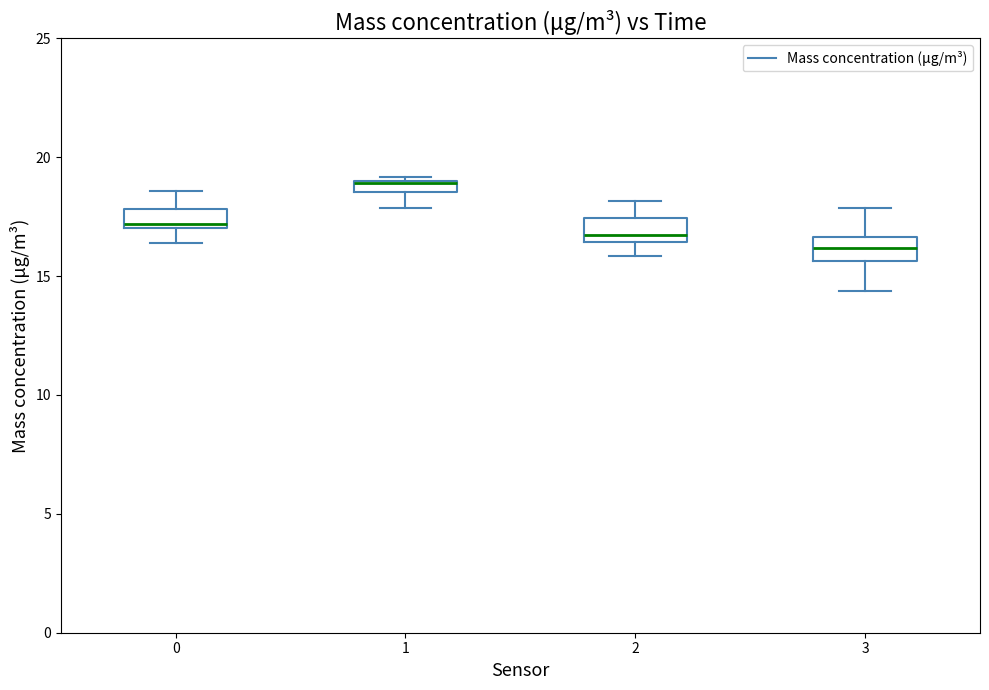

Where is the lower edge of the box at x = 0 on the y-axis? The values are not printed on the chart, so give them approximately, as read against the axis.

17.0